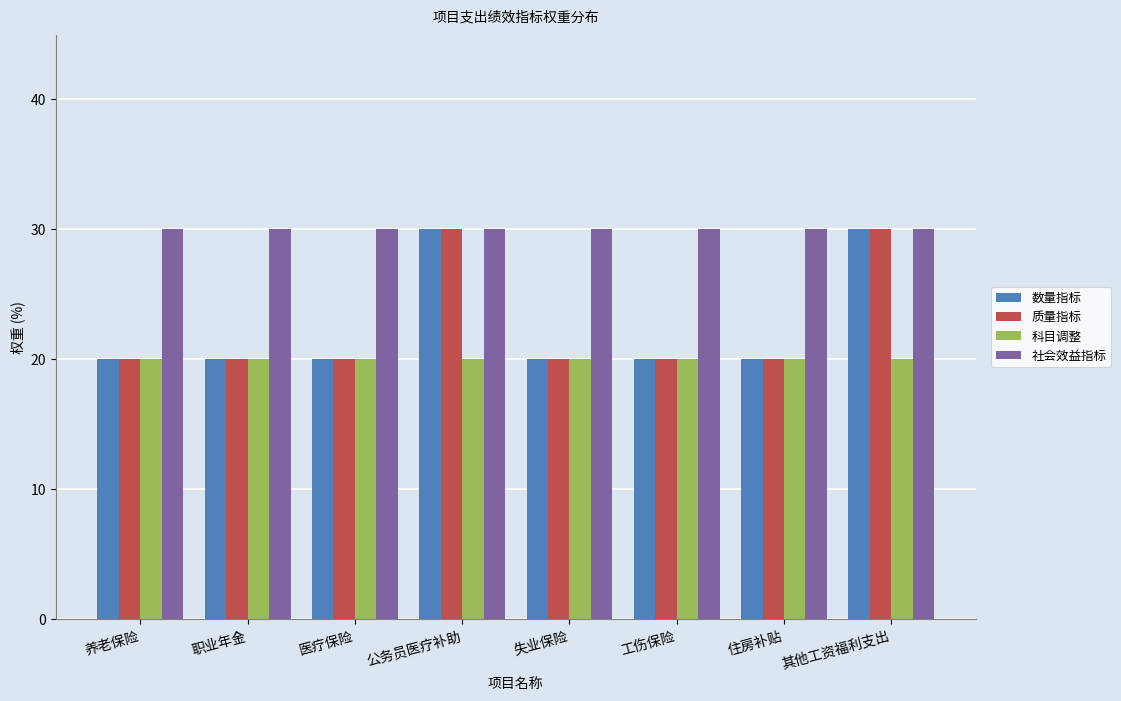

How many bars are there in each group?

4